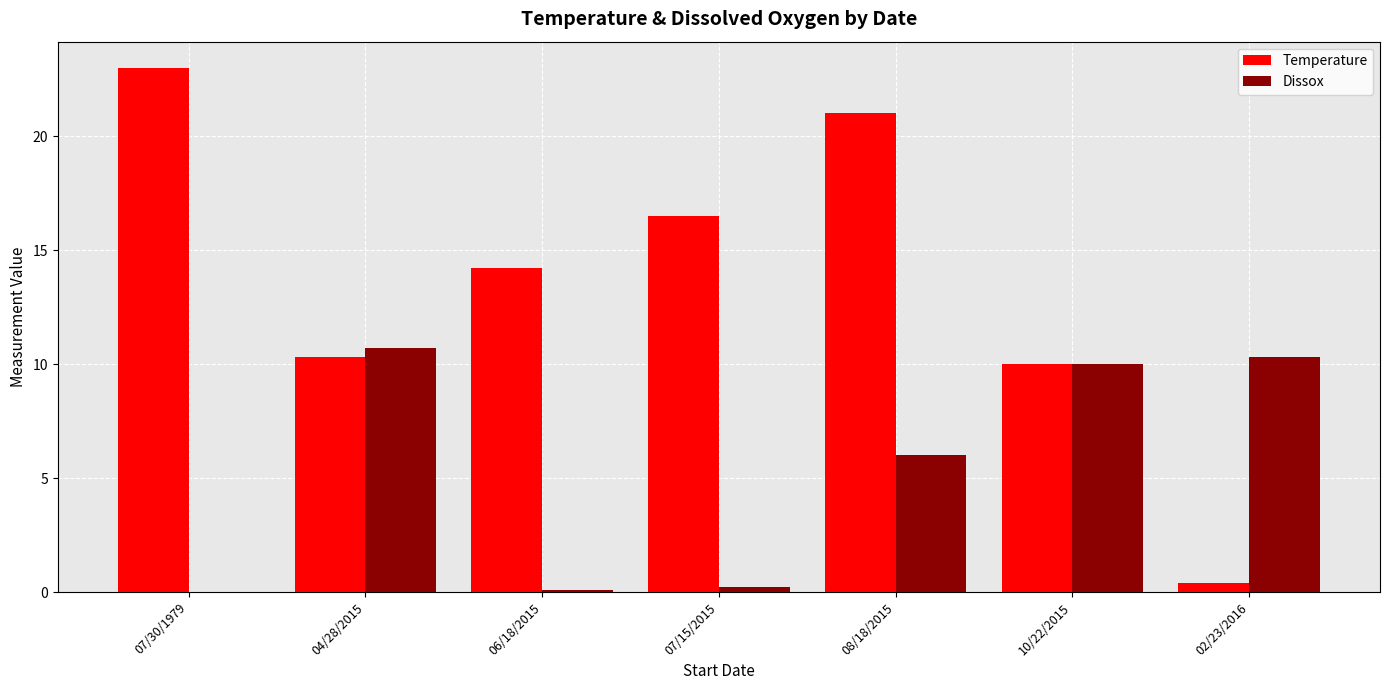

Is it true that Dissox equals 10.7 at 04/28/2015?

True